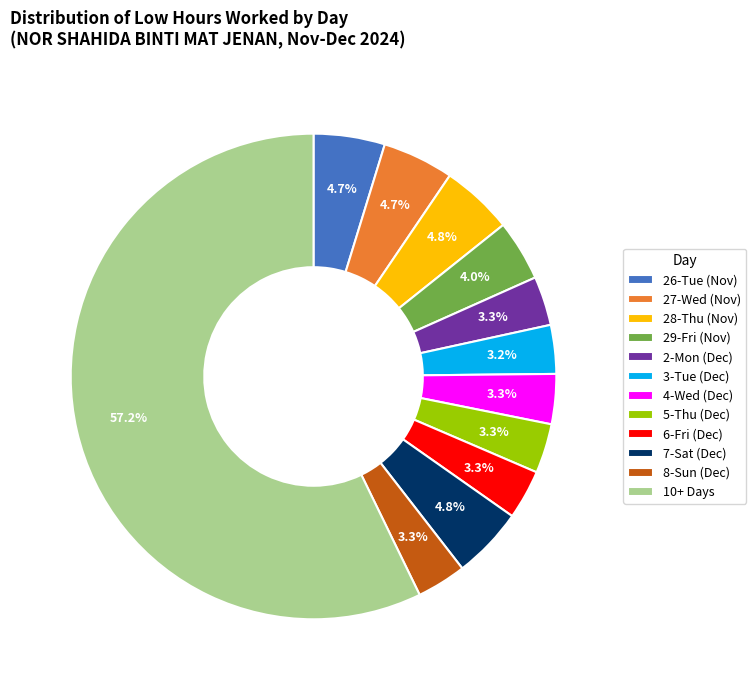

How many segments does this pie chart have?

12